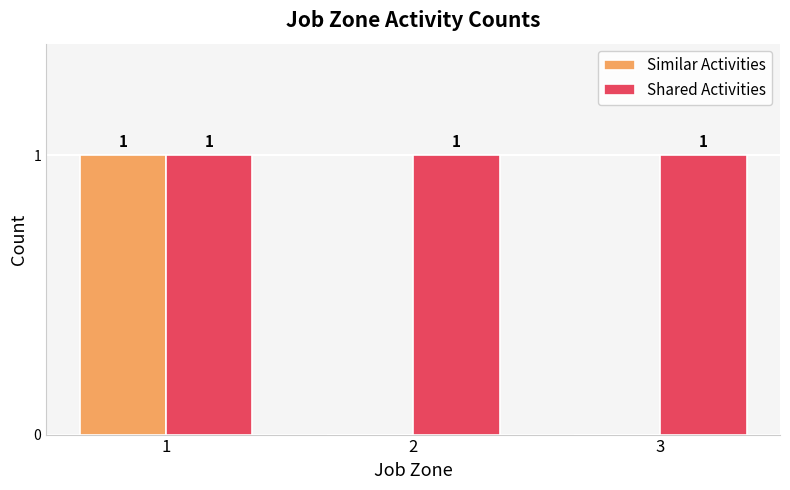

How many groups of bars are there?

3